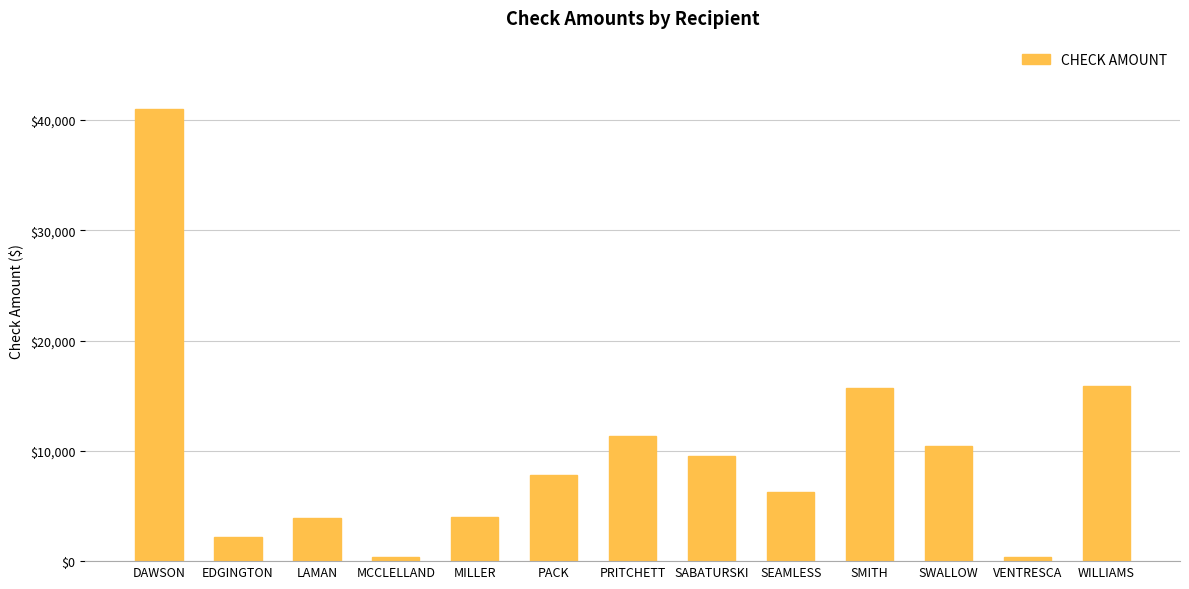

Where does the data first go above 7782?

DAWSON